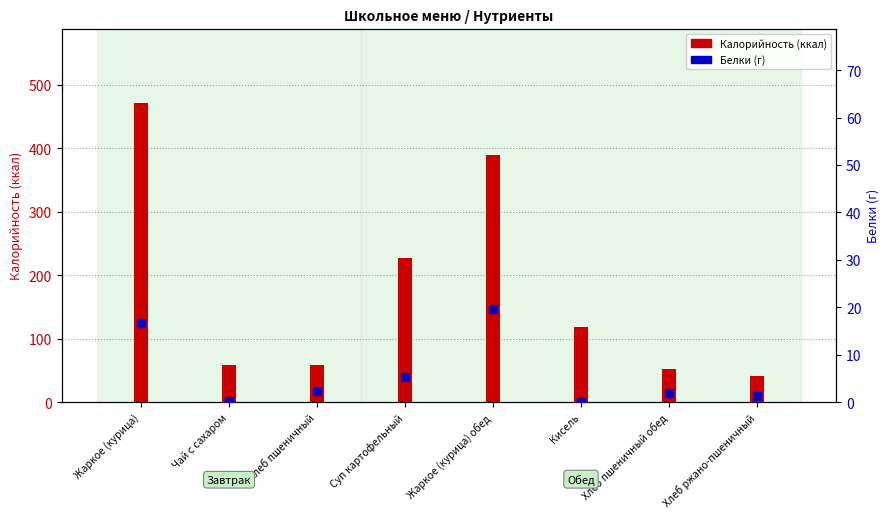

What are all the series names shown in the legend?

Калорийность, Белки